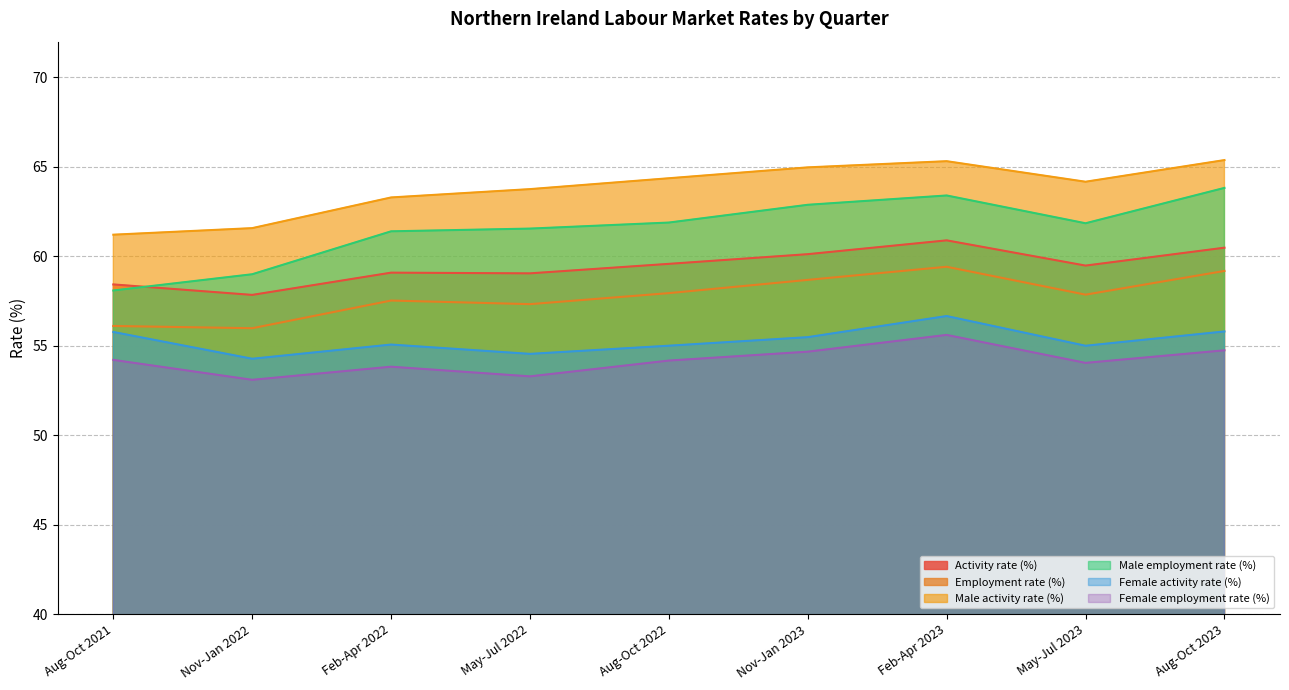

What is the maximum value for Female activity rate (%)?

56.7